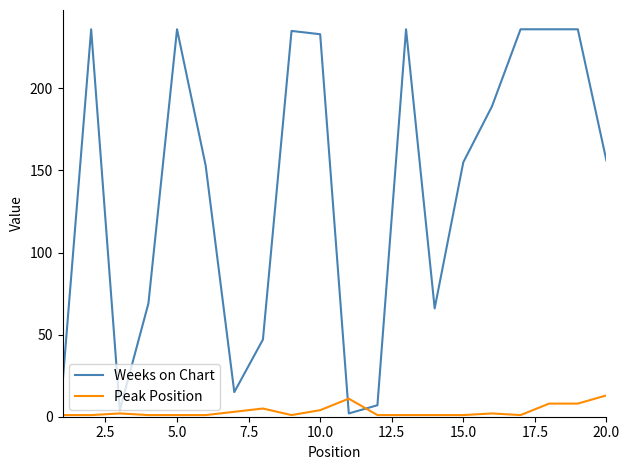

Which series has the widest spread of values?

Weeks on Chart